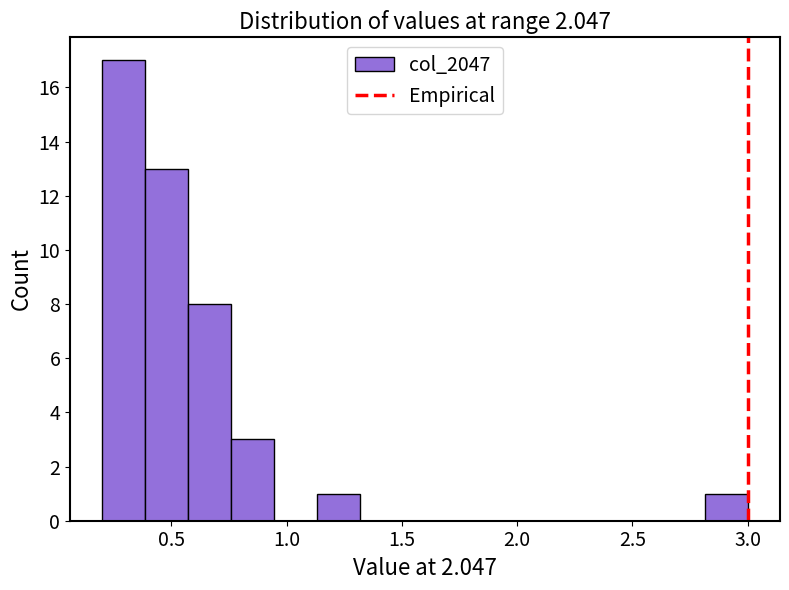

Around what value on the x-axis is the tallest bar? Give the approximate position of its centre, as read against the axis.

0.30